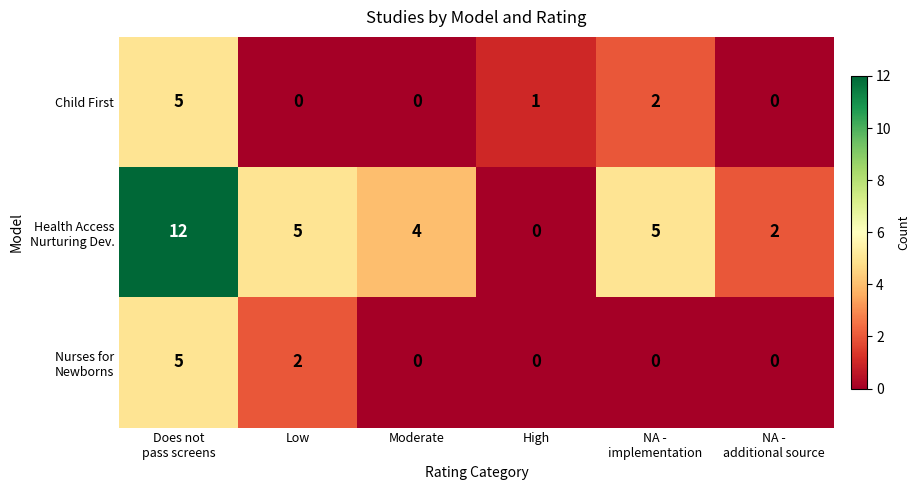

Count the Child First values in the range 0 to 2.

5